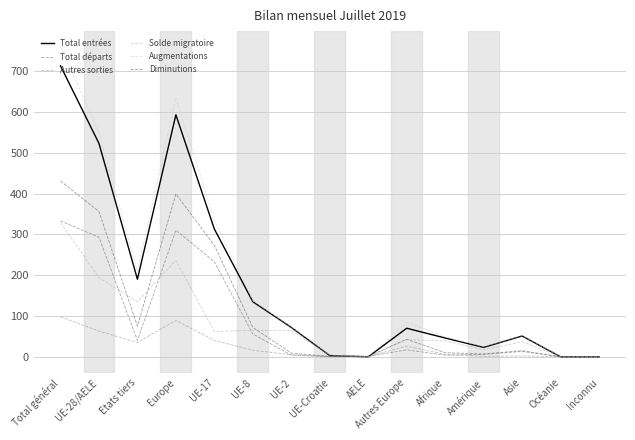

True or false: Augmentations has more than 0 points higher than both neighbors.

True